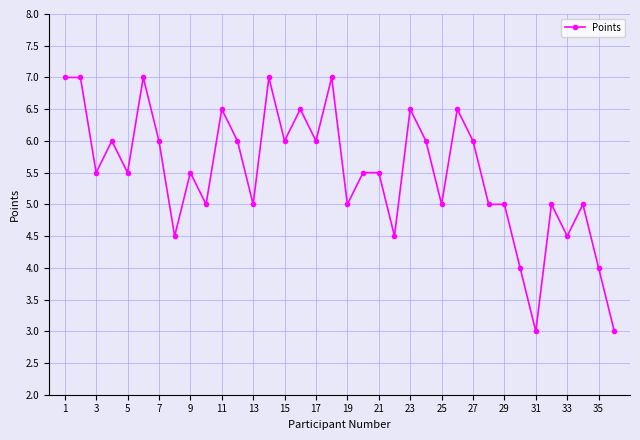

What is the maximum value shown in the chart?

7.0